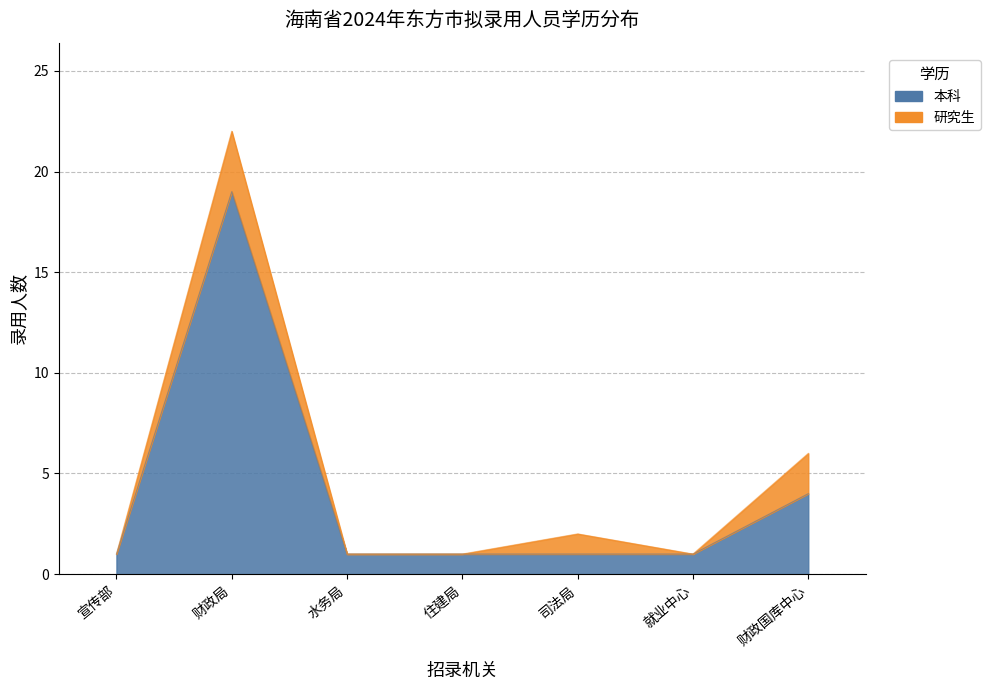

List the labels in order of value, largest first.

财政局, 财政国库中心, 宣传部, 水务局, 住建局, 司法局, 就业中心